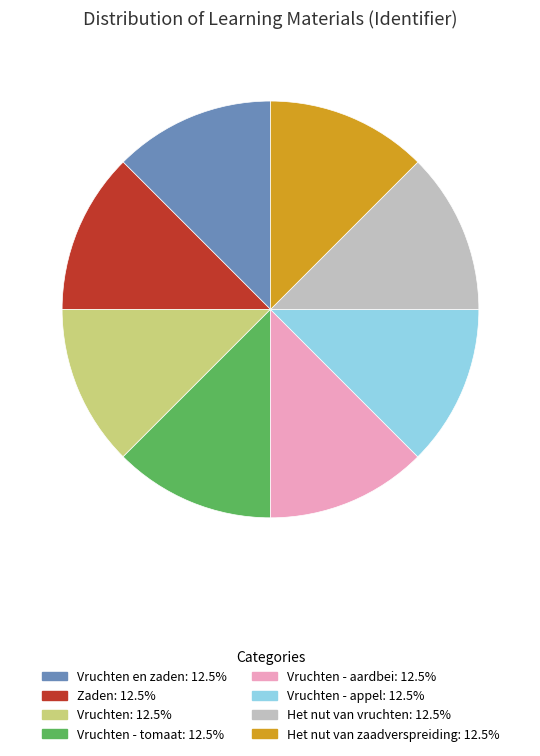

Does Vruchten - tomaat: 12.5% account for over 50% of the chart?

No